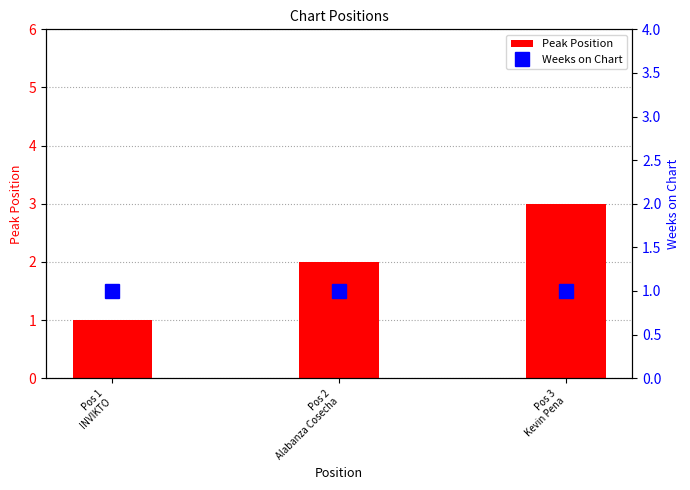

What is the average value of the Weeks on Chart series?

1